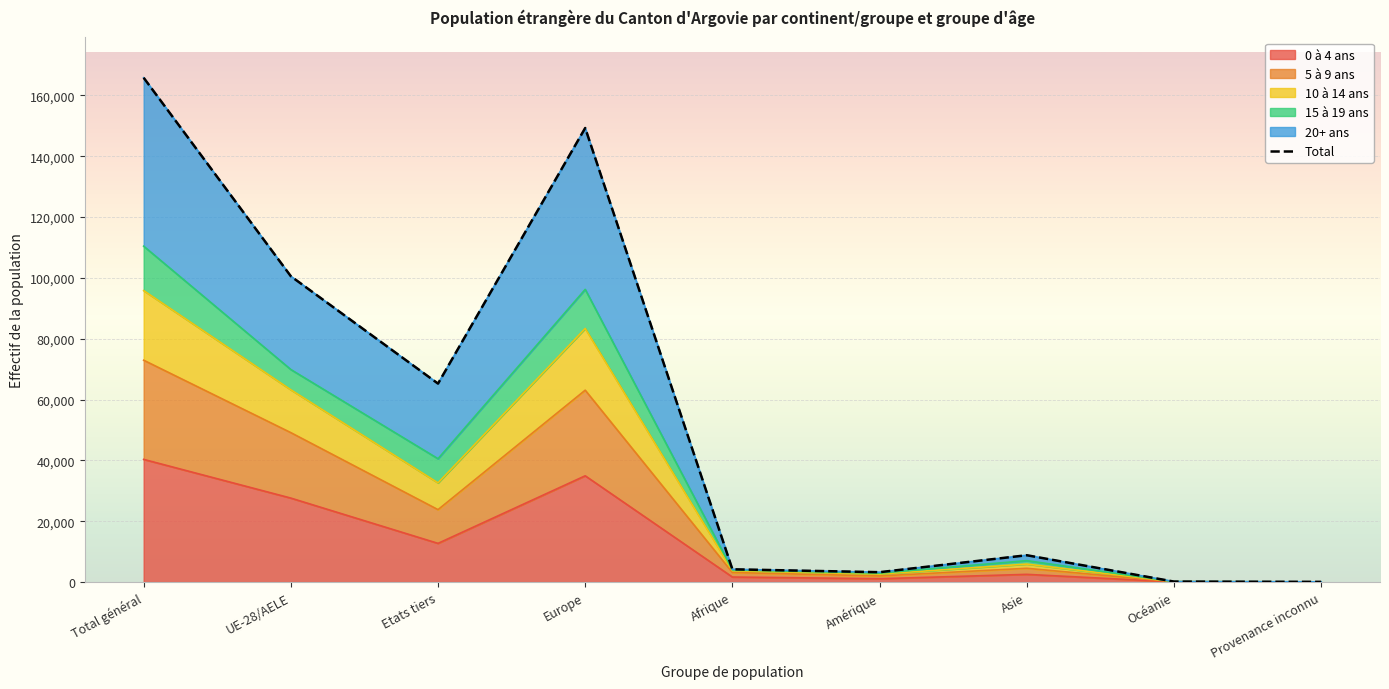

The value at Amérique is 5469. True or false?

False